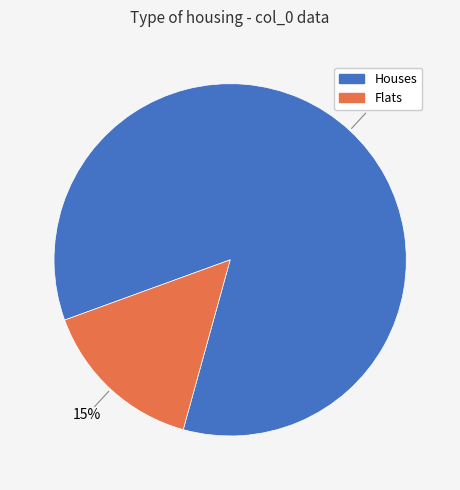

To the nearest percent, what is the difference between the largest and smallest slice percentages?

70%